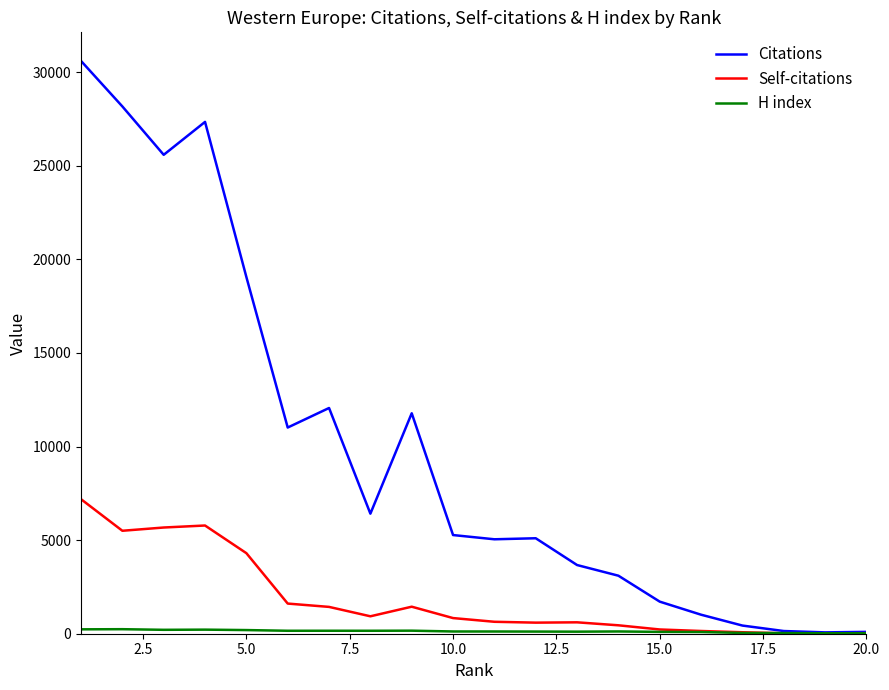

Which series has the widest spread of values?

Citations